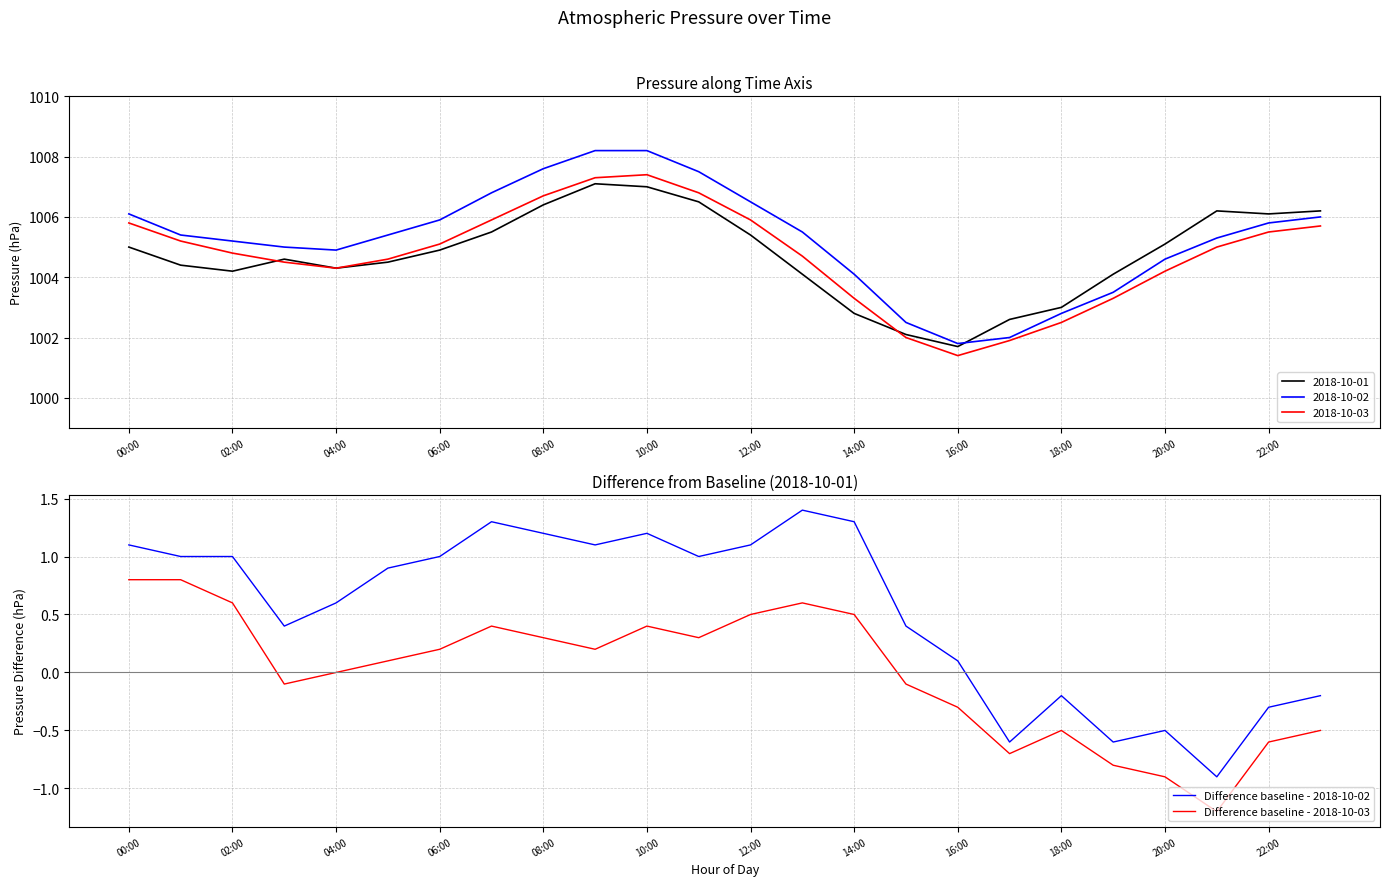

The Difference baseline - 2018-10-03 series shows 0.1 at 14:00. True or false?

False